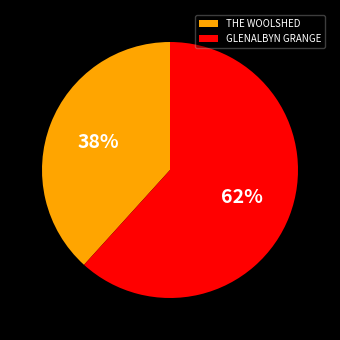

What is the majority slice?

GLENALBYN GRANGE